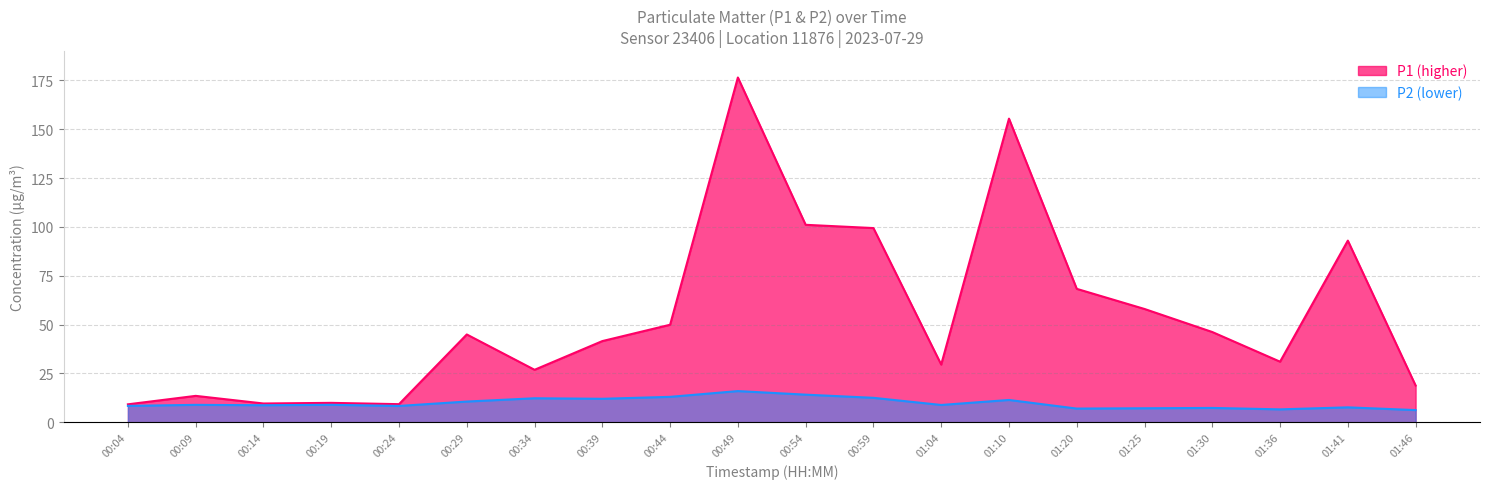

At which label is P2 closest to 11?

01:10